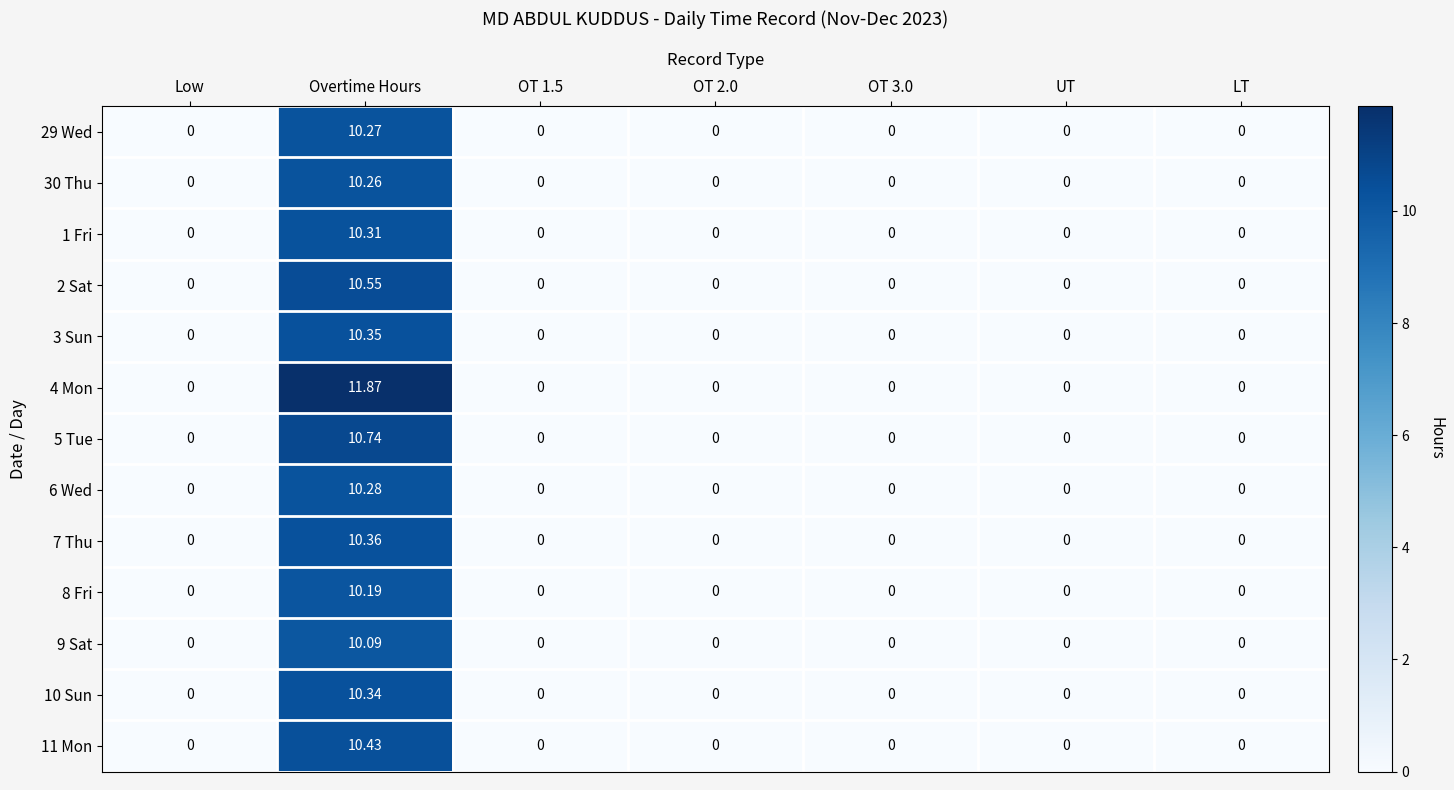

Which category has the highest value in the 6 Wed series?

Overtime Hours